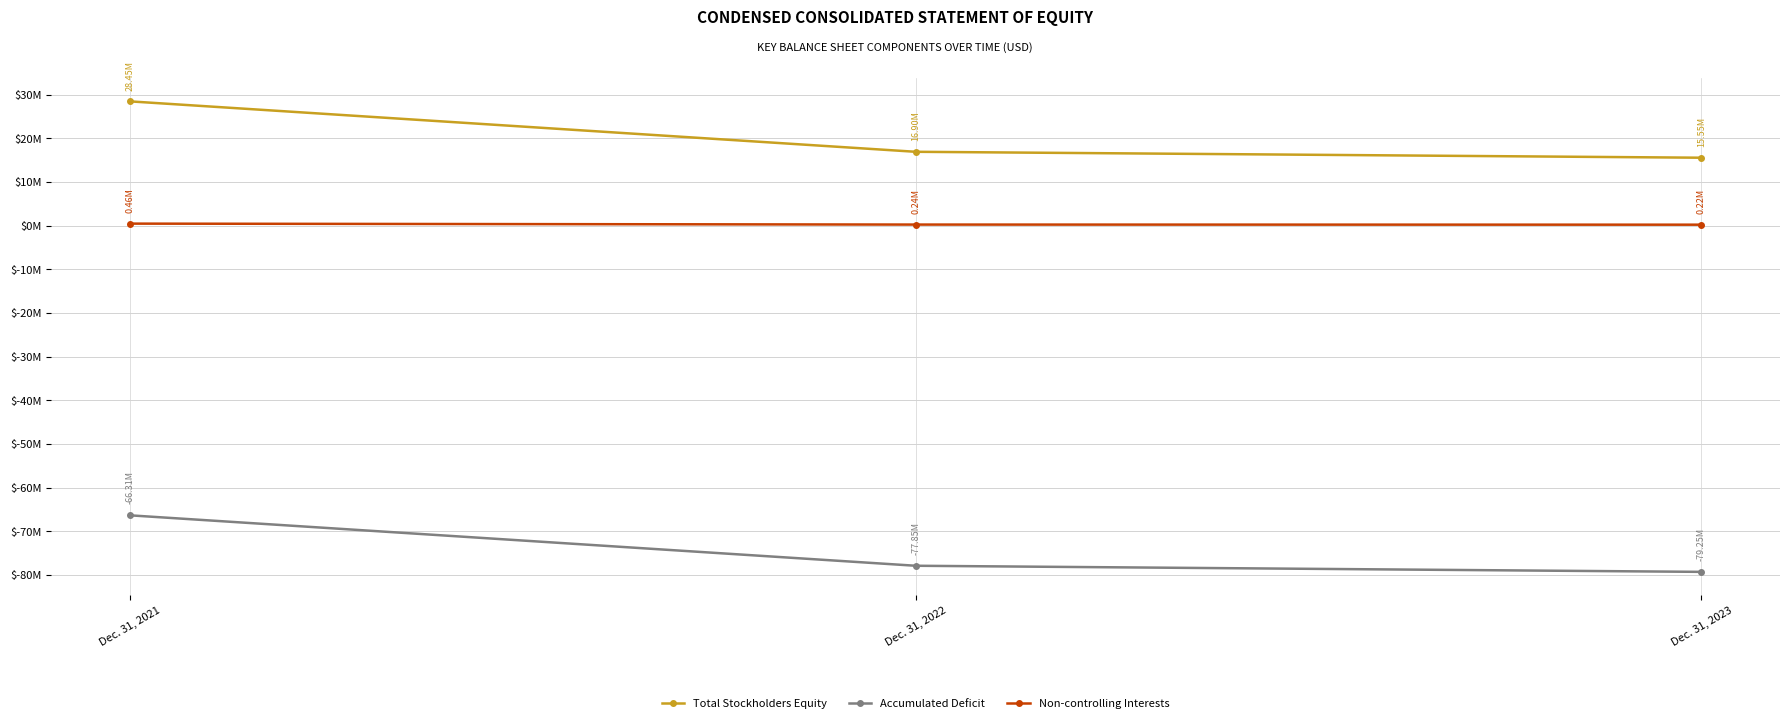

What are all the series names shown in the legend?

Total Stockholders Equity, Accumulated Deficit, Non-controlling Interests